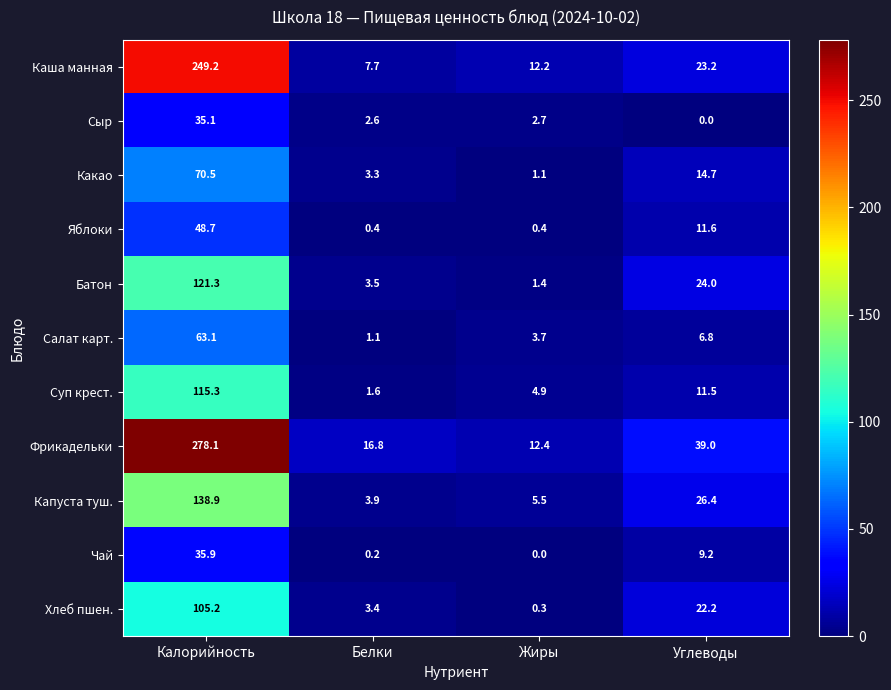

At Углеводы, list the series in order from largest to smallest.

Фрикадельки, Капуста туш., Батон, Каша манная, Хлеб пшен., Какао, Яблоки, Суп крест., Чай, Салат карт., Сыр